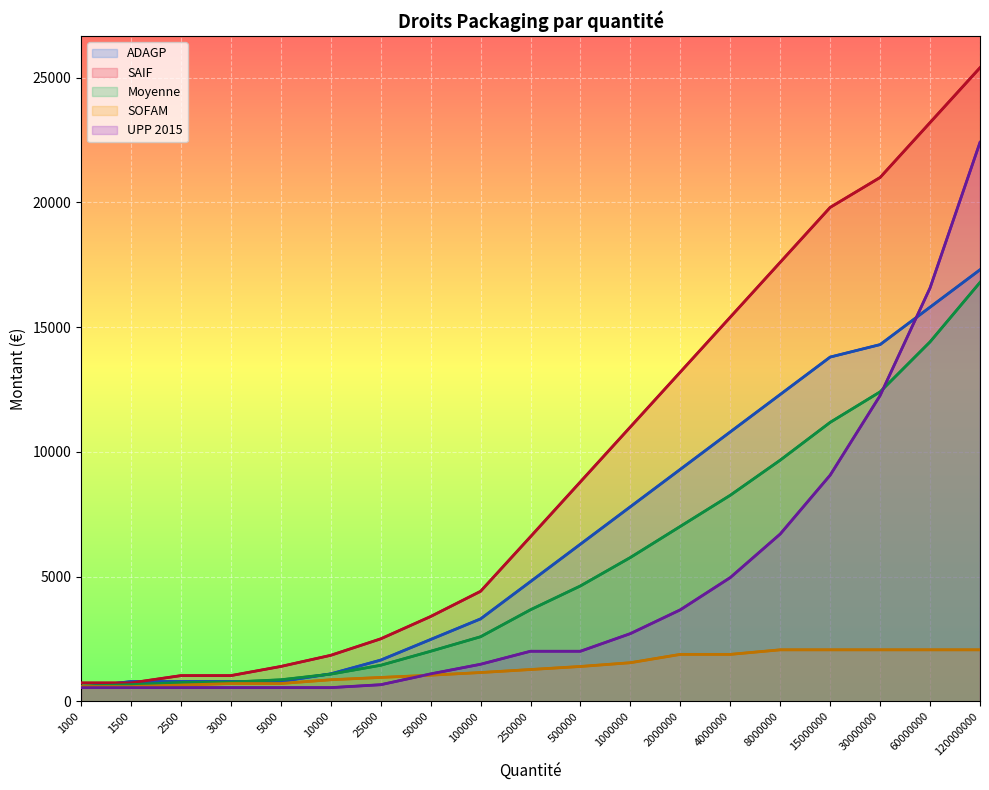

What is the difference between the SOFAM values at 3000 and 50000?

334.0